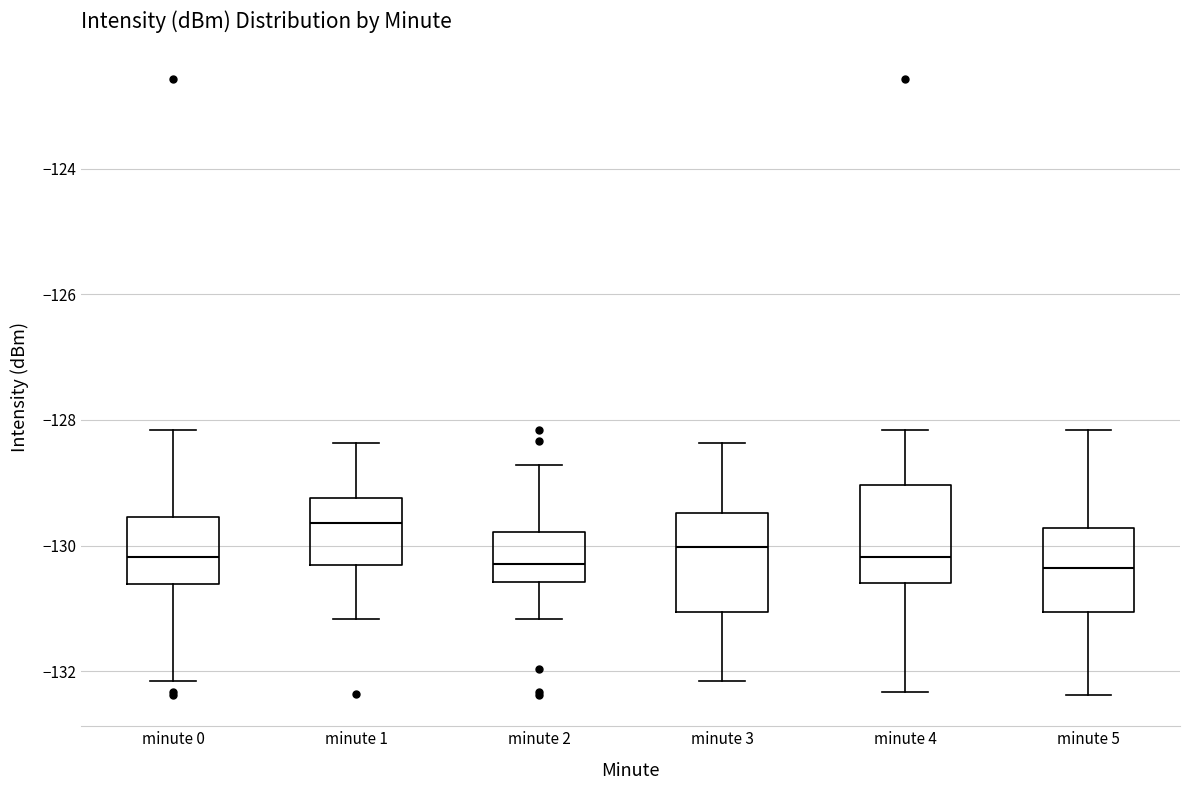

Reading left to right, transcribe this box plot: for each box, give where its median line is, the range the box spans, and where its two whiskers end, as read against the y-axis. The values are not printed on the chart, so give them approximately, as read against the axis.

minute 0: median -130.2, box -130.6 to -129.6, whiskers -132.2 to -128.2
minute 1: median -129.6, box -130.4 to -129.2, whiskers -131.2 to -128.4
minute 2: median -130.2, box -130.6 to -129.8, whiskers -131.2 to -128.8
minute 3: median -130.0, box -131.0 to -129.4, whiskers -132.2 to -128.4
minute 4: median -130.2, box -130.6 to -129.0, whiskers -132.4 to -128.2
minute 5: median -130.4, box -131.0 to -129.8, whiskers -132.4 to -128.2